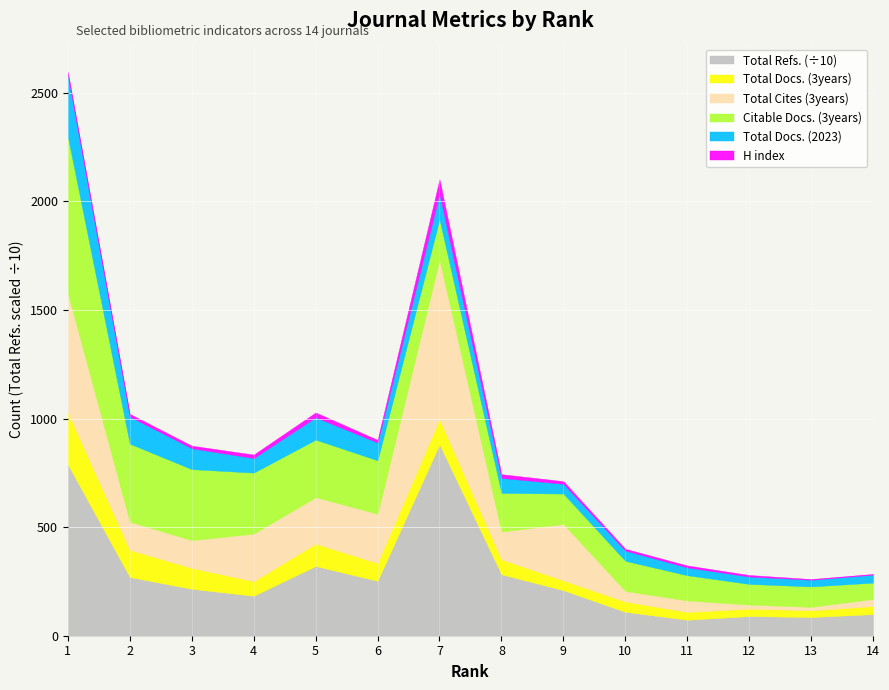

Is the value of Total Refs. at 7 greater than the value of Total Docs. (2023) at 14?

Yes